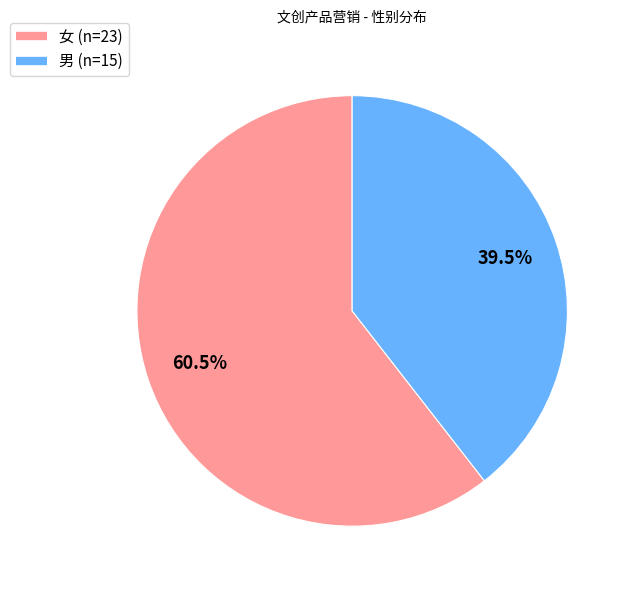

What is the ratio of the value at 女 to the value at 男?

1.5